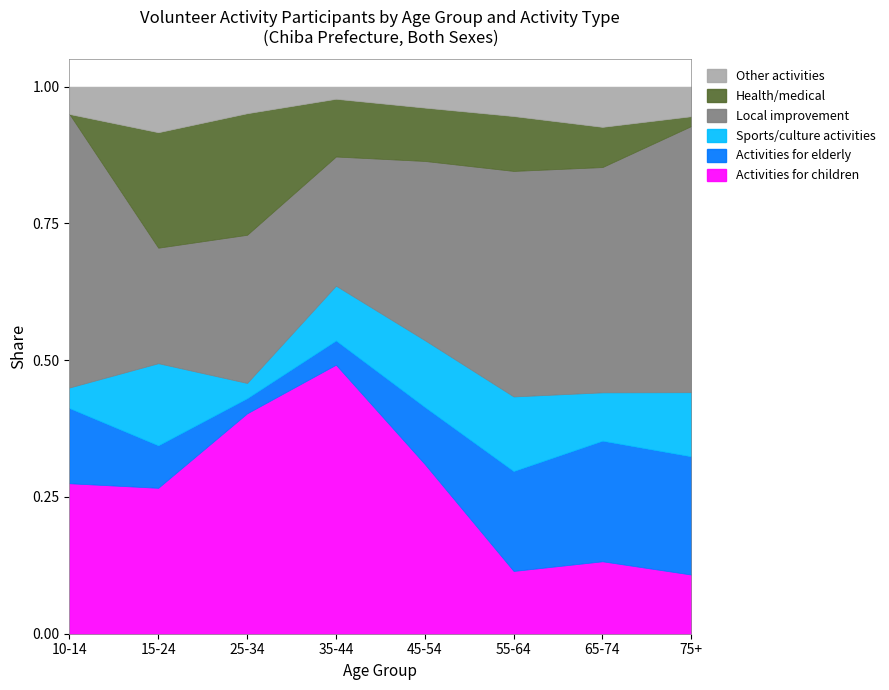

What is the label of the 1st point from the left?

10-14